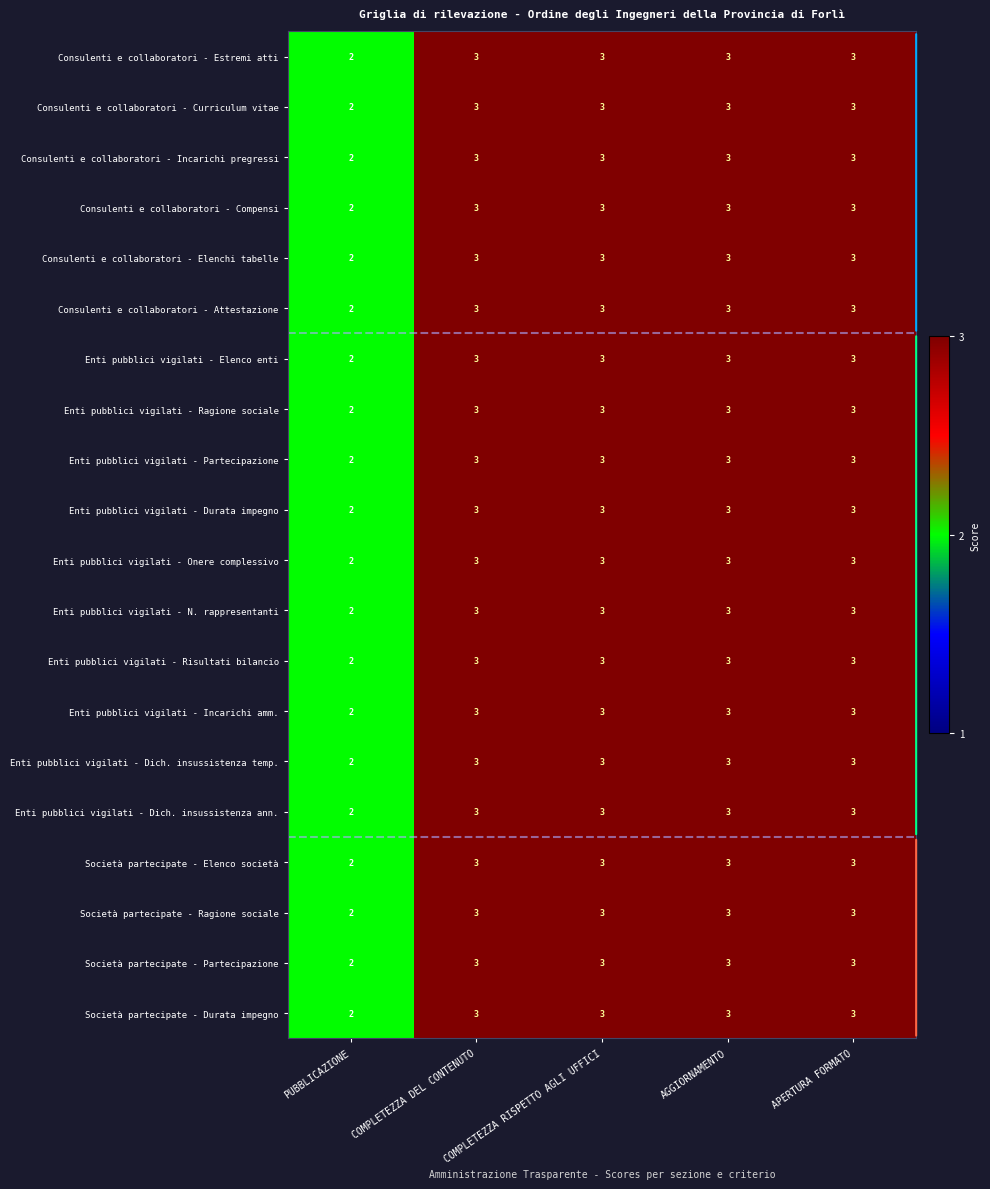

What is the sum of all Enti pubblici vigilati - Incarichi amm. values?

14